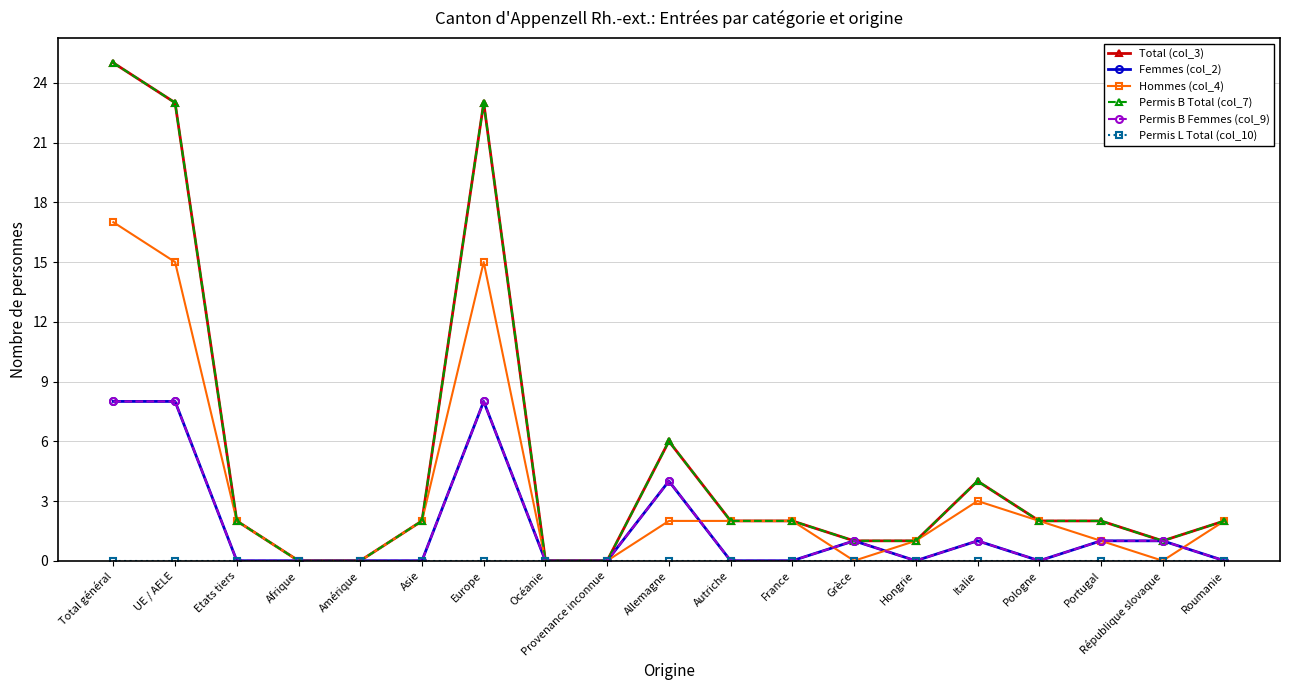

Between which two adjacent categories do Permis B Femmes (col_9) and Hommes (col_4) first intersect?

Allemagne and Autriche